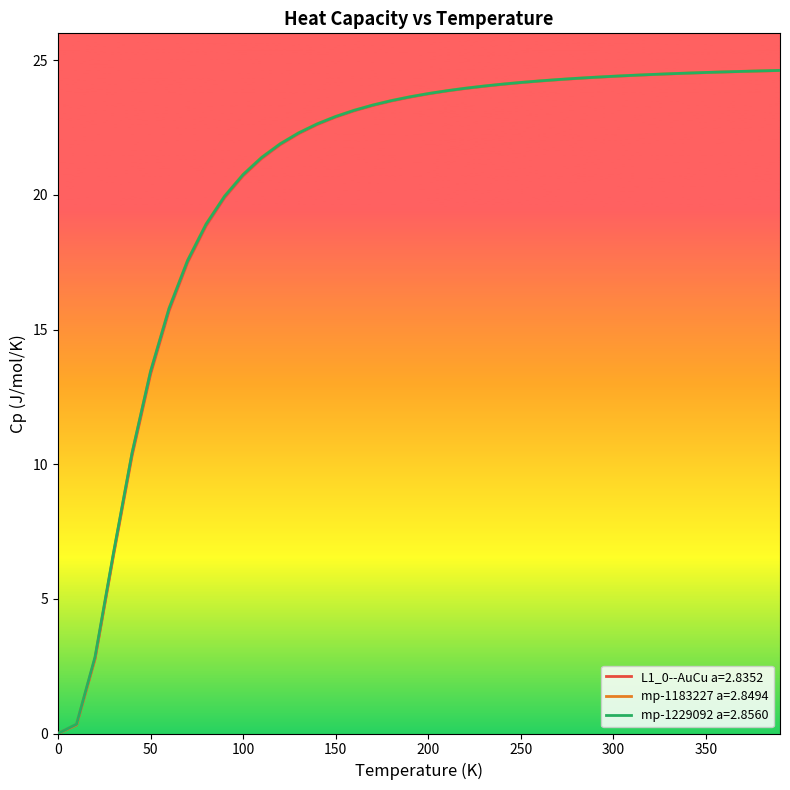

Which series has the largest range (max minus min)?

mp-1183227 a=2.8494